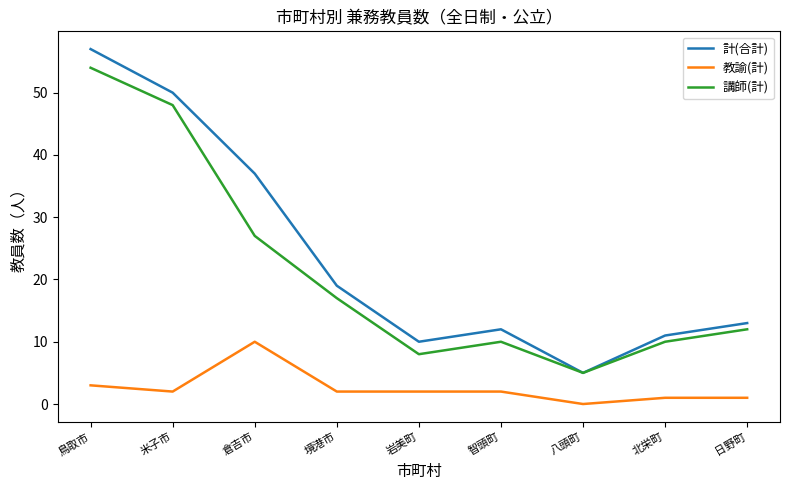

What is the spread (max minus min) of values at 智頭町?

10